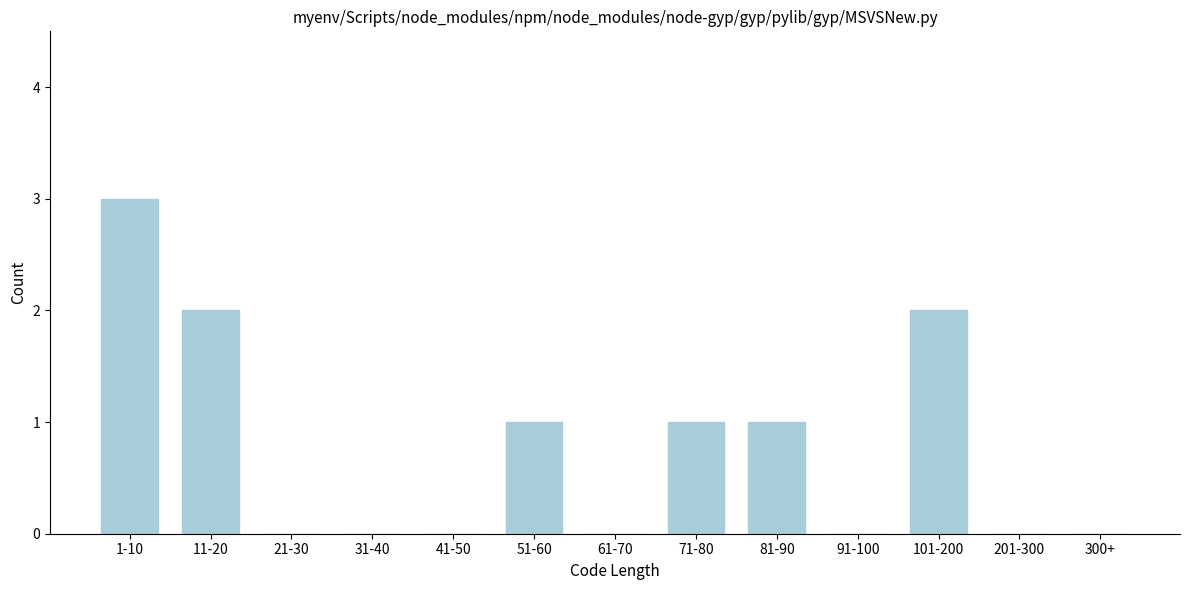

Reading right to left, what are all the values shown in this chart?

300+=0	201-300=0	101-200=2	91-100=0	81-90=1	71-80=1	61-70=0	51-60=1	41-50=0	31-40=0	21-30=0	11-20=2	1-10=3